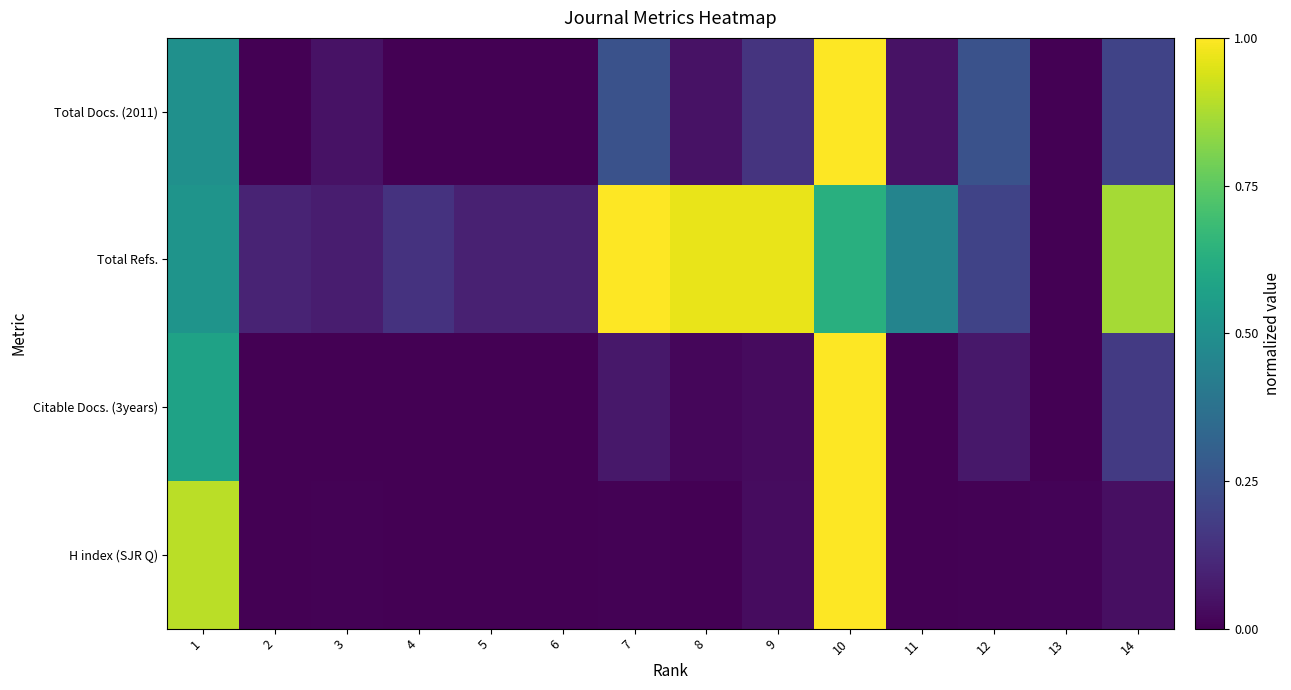

Which series has the largest total across all categories?

Total Refs.